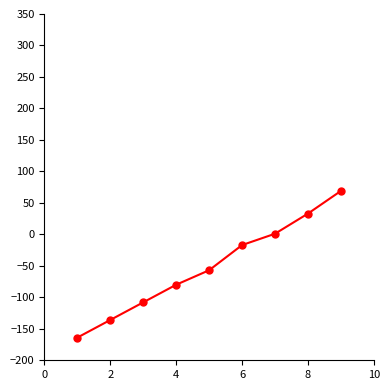

How many categories are shown in the chart?

9